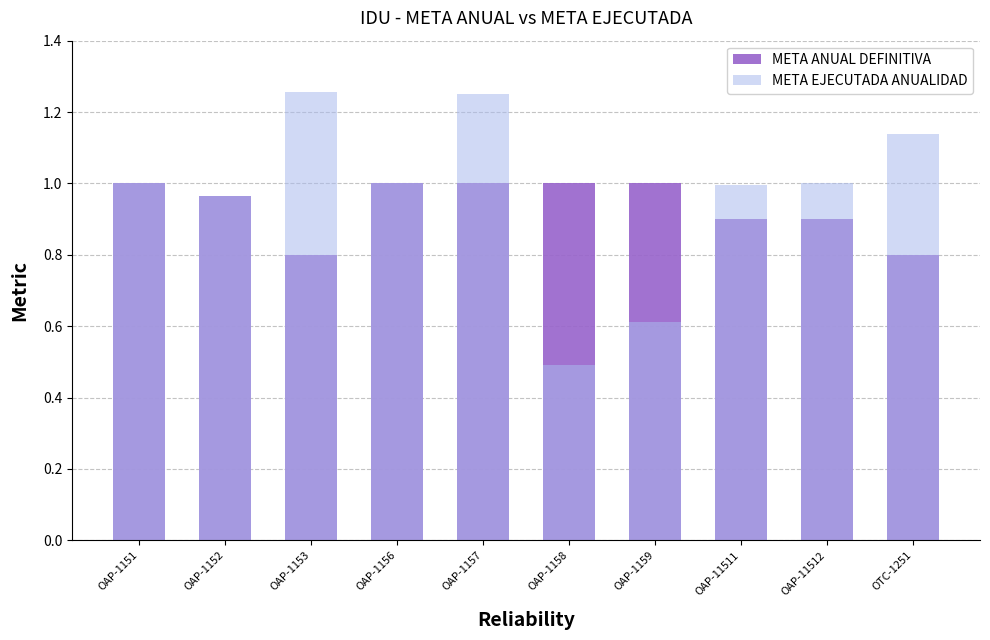

Reading left to right, transcribe all the data shown in this chart.

META ANUAL DEFINITIVA: OAP-1151=1.0	OAP-1152=1.0	OAP-1153=0.8	OAP-1156=1.0	OAP-1157=1.0	OAP-1158=1.0	OAP-1159=1.0	OAP-11511=0.9	OAP-11512=0.9	OTC-1251=0.8
META EJECUTADA ANUALIDAD: OAP-1151=1.0	OAP-1152=1.0	OAP-1153=1.3	OAP-1156=1.0	OAP-1157=1.2	OAP-1158=0.5	OAP-1159=0.6	OAP-11511=1.0	OAP-11512=1.0	OTC-1251=1.1